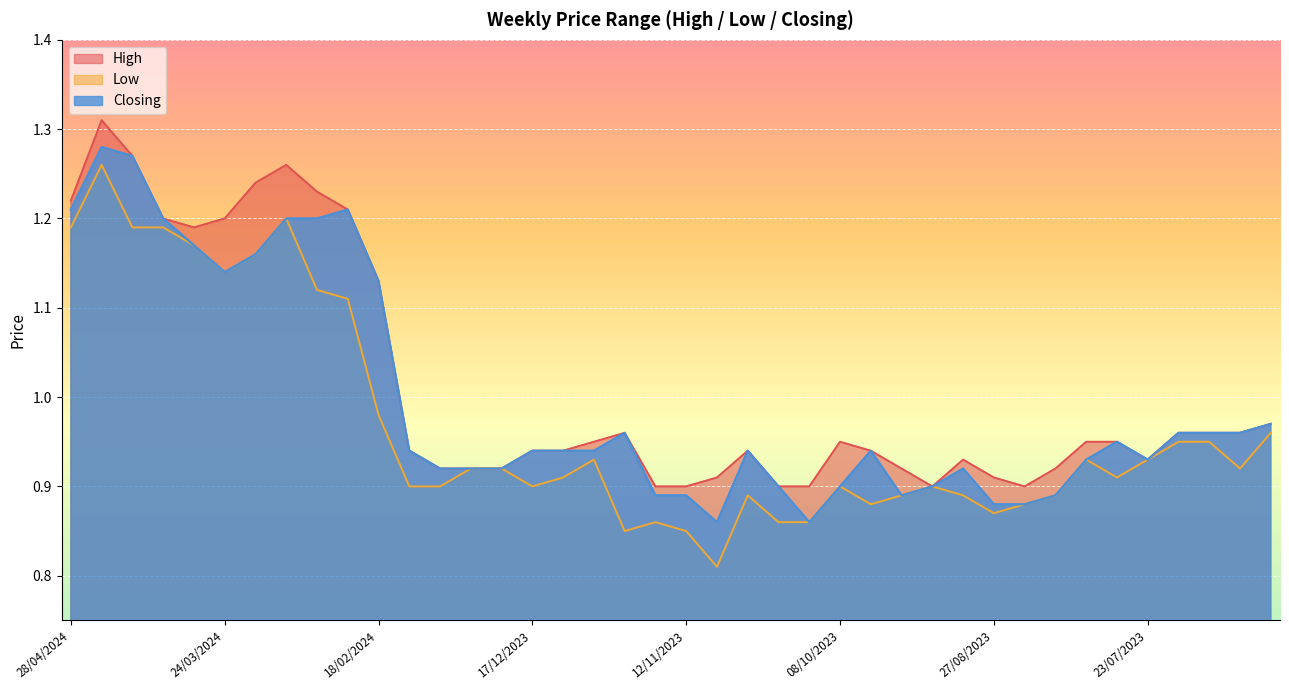

True or false: Closing and High cross at least once.

False